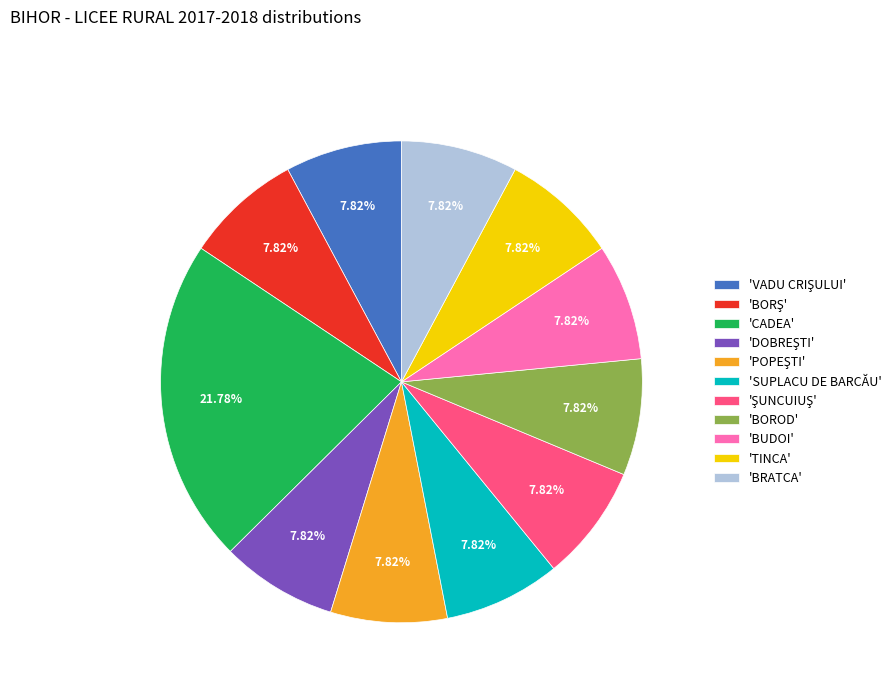

Which slice is the largest?

'CADEA'